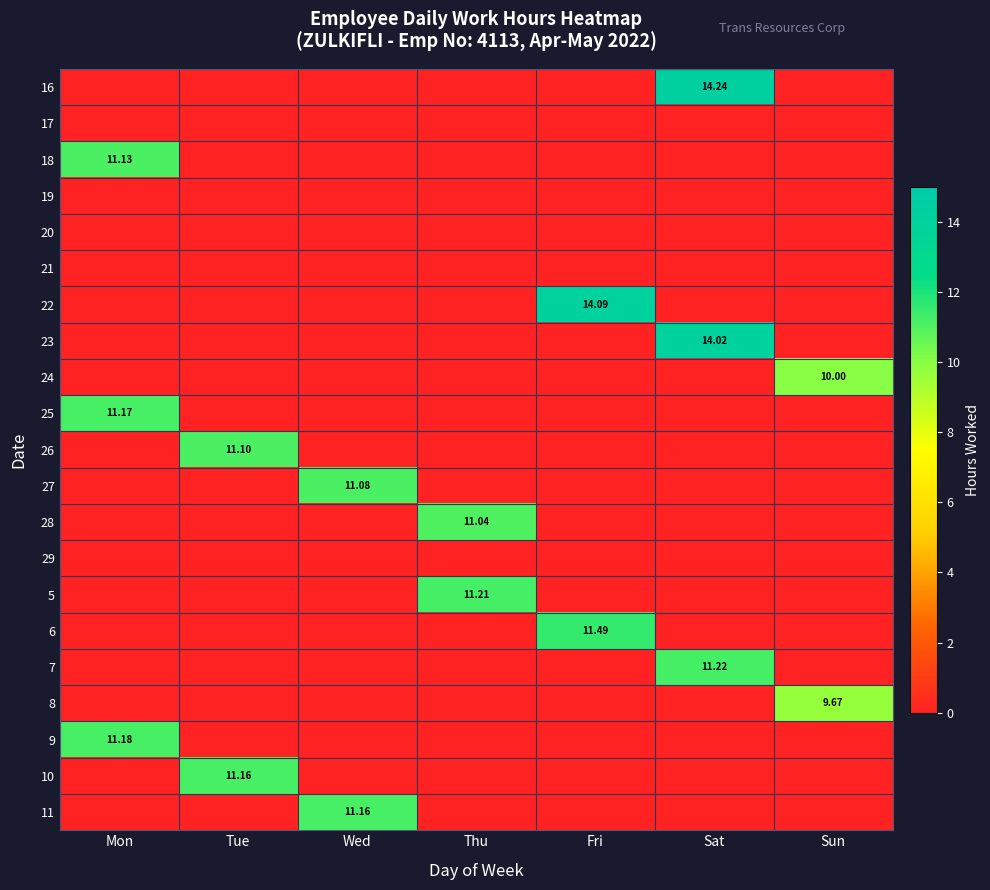

List the series in order of their peak value, highest first.

16, 22, 23, 6, 7, 5, 9, 25, 10, 11, 18, 26, 27, 28, 24, 8, 17, 19, 20, 21, 29